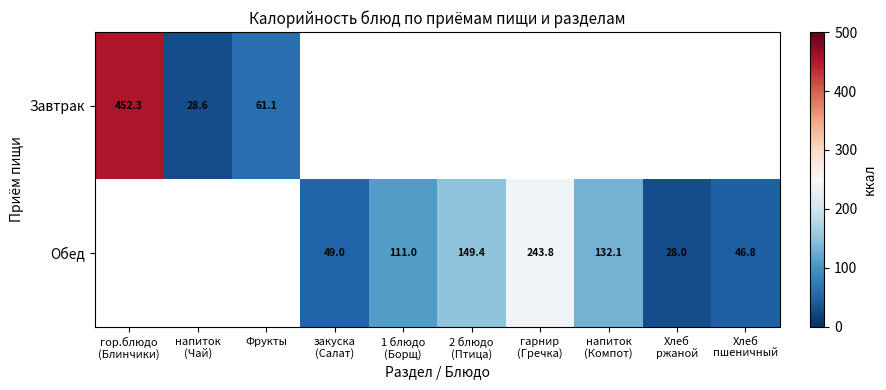

The value of Завтрак at Фрукты is 61.1. True or false?

True